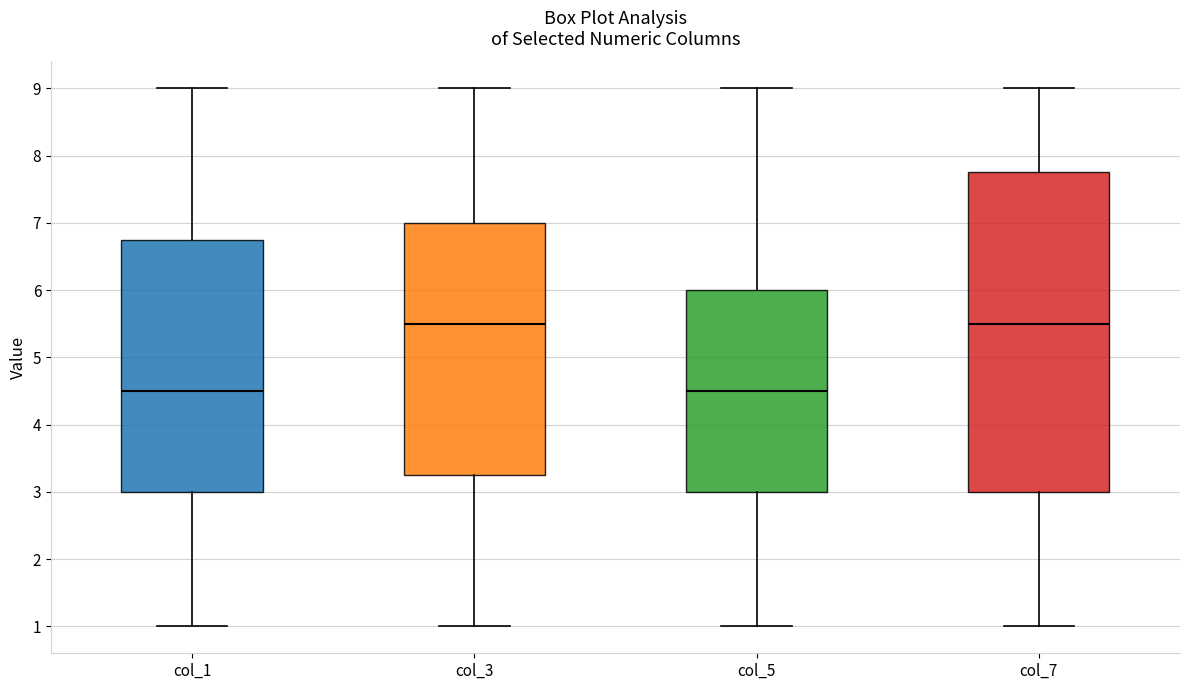

Comparing the boxes themselves (not the whiskers), which one is the tallest?

col_7